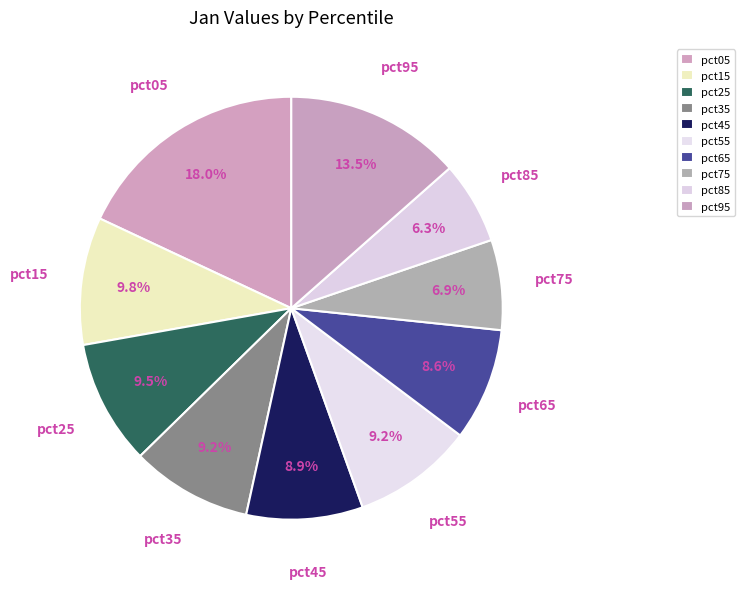

How many segments does this pie chart have?

10